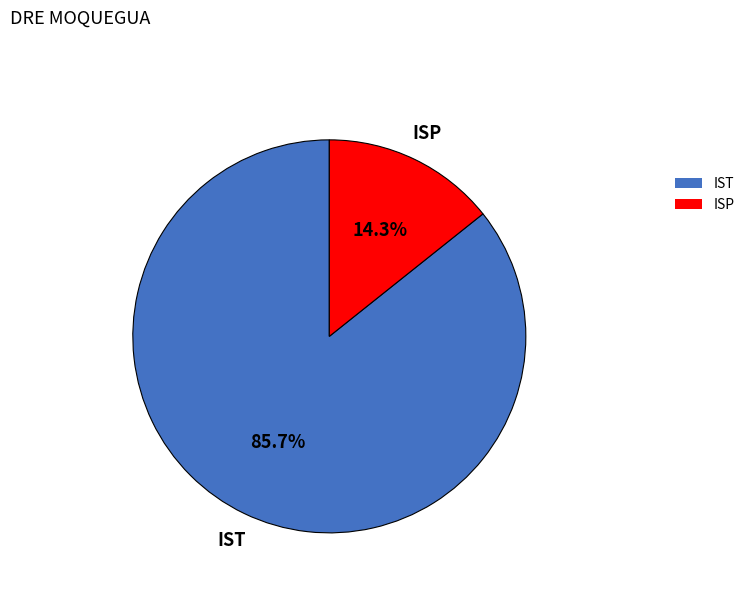

To the nearest percent, what is the average slice percentage?

50%